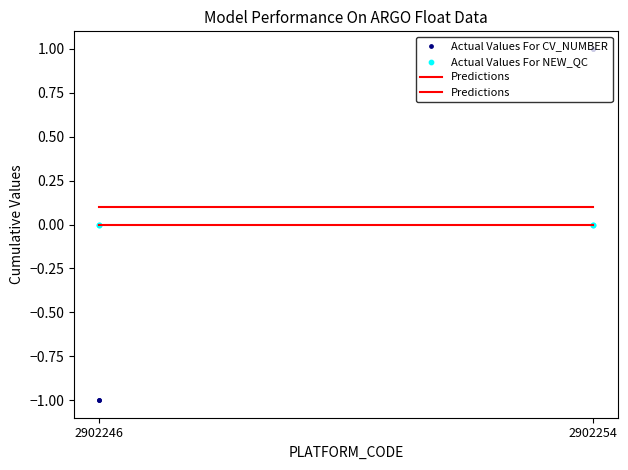

Which series reaches the minimum Y coordinate?

Actual Values For CV_NUMBER